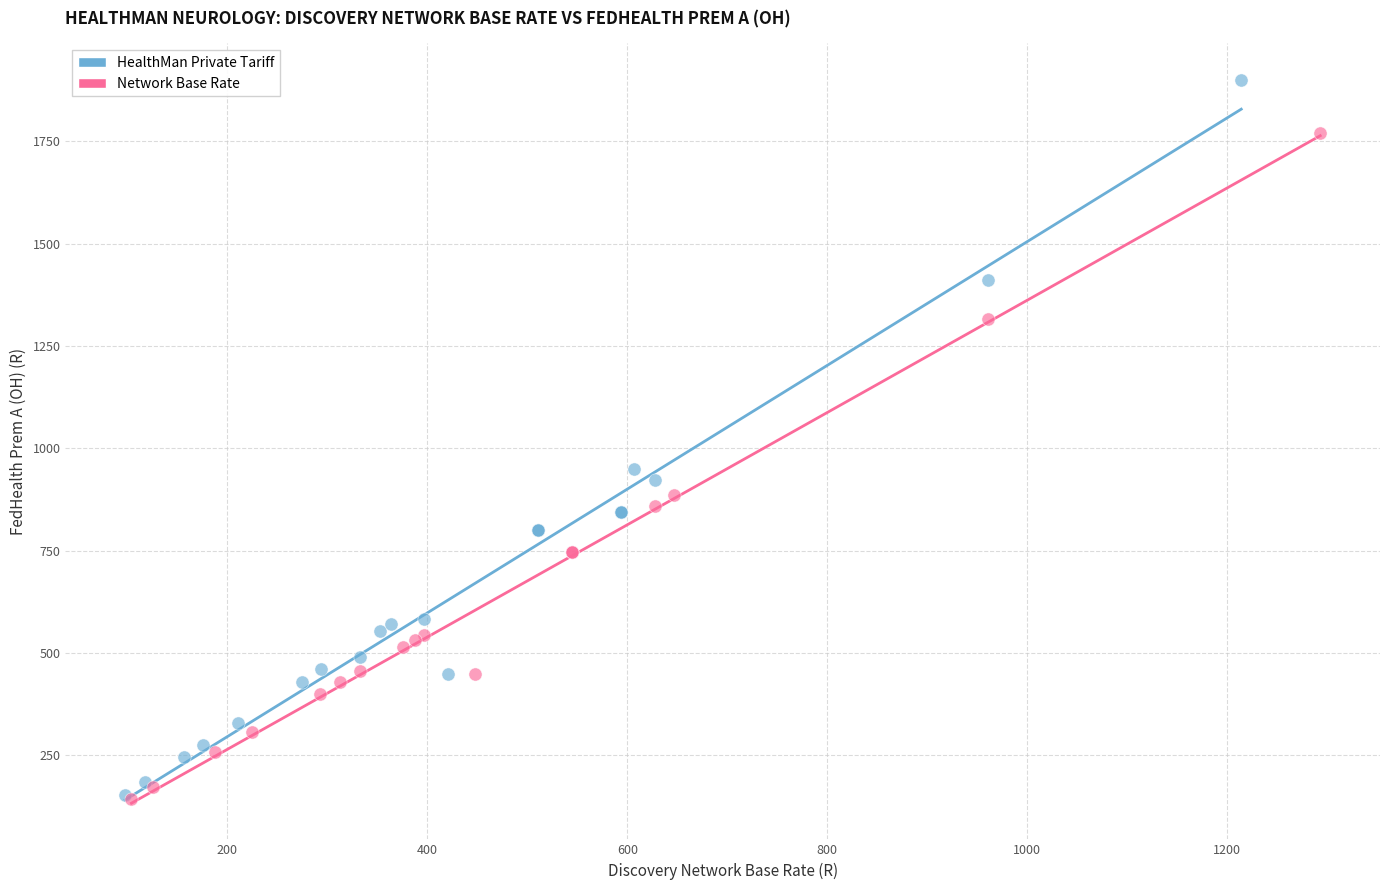

Which series has the widest spread of Y values?

HealthMan Private Tariff